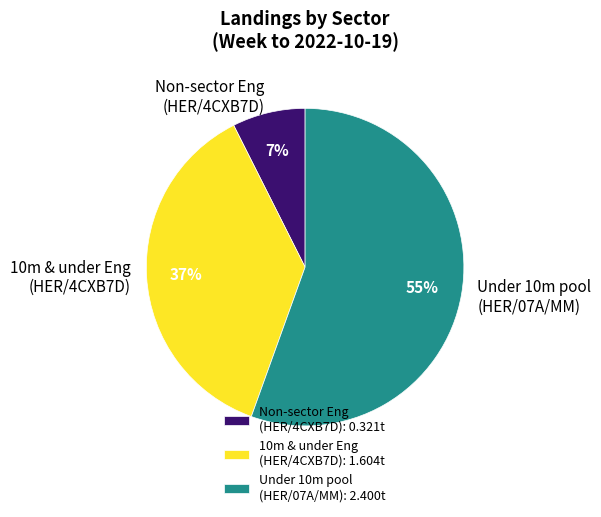

To the nearest percent, what is the average slice percentage?

33%